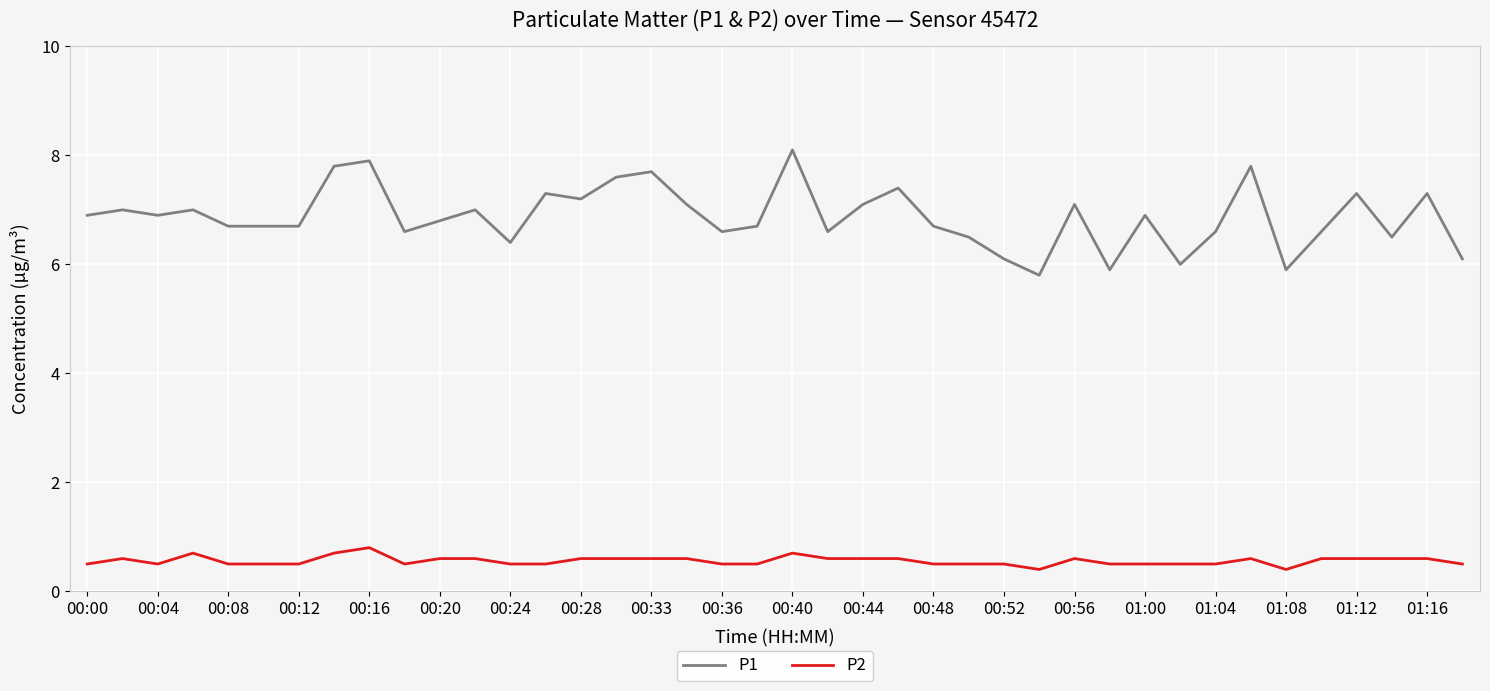

List the series in order of their overall mean, lowest first.

P2, P1